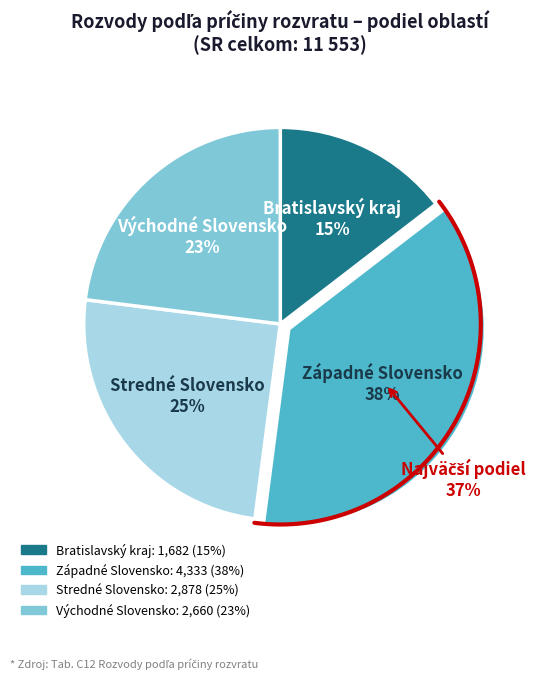

Which category has the smallest portion of the pie?

Bratislavský kraj